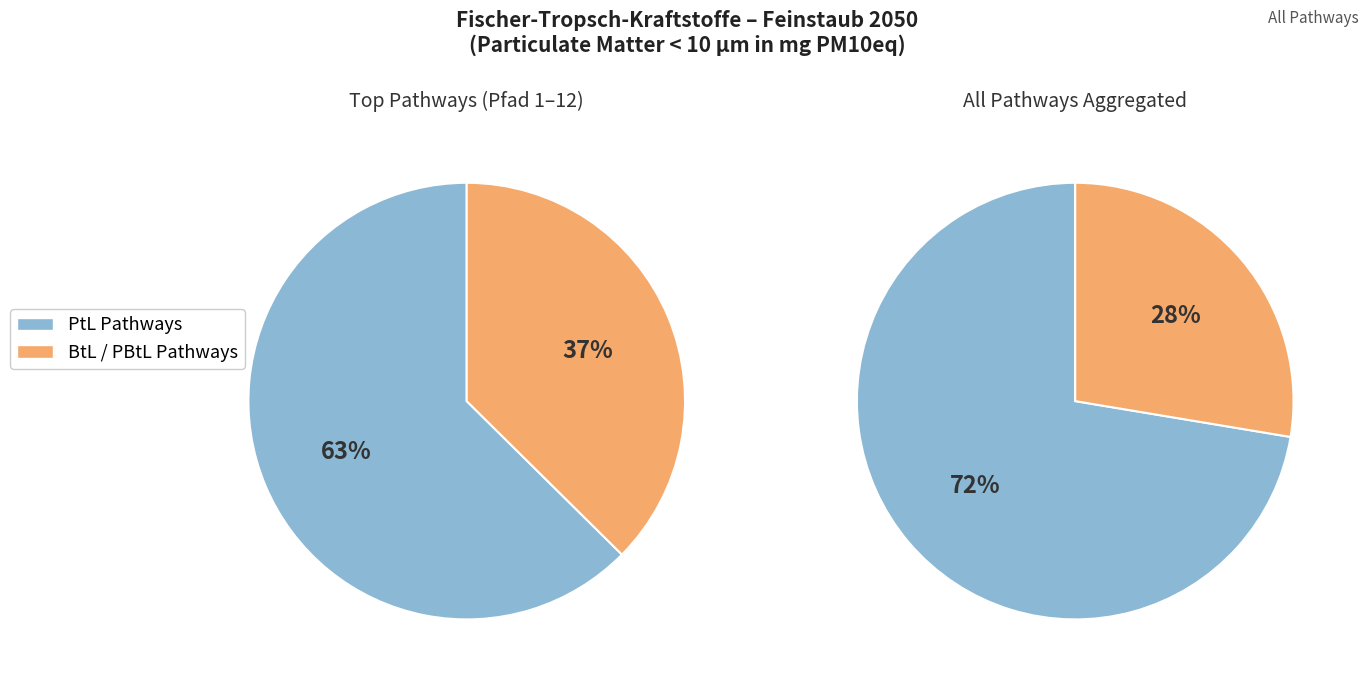

How much of the chart is everything except 3?

100.0%